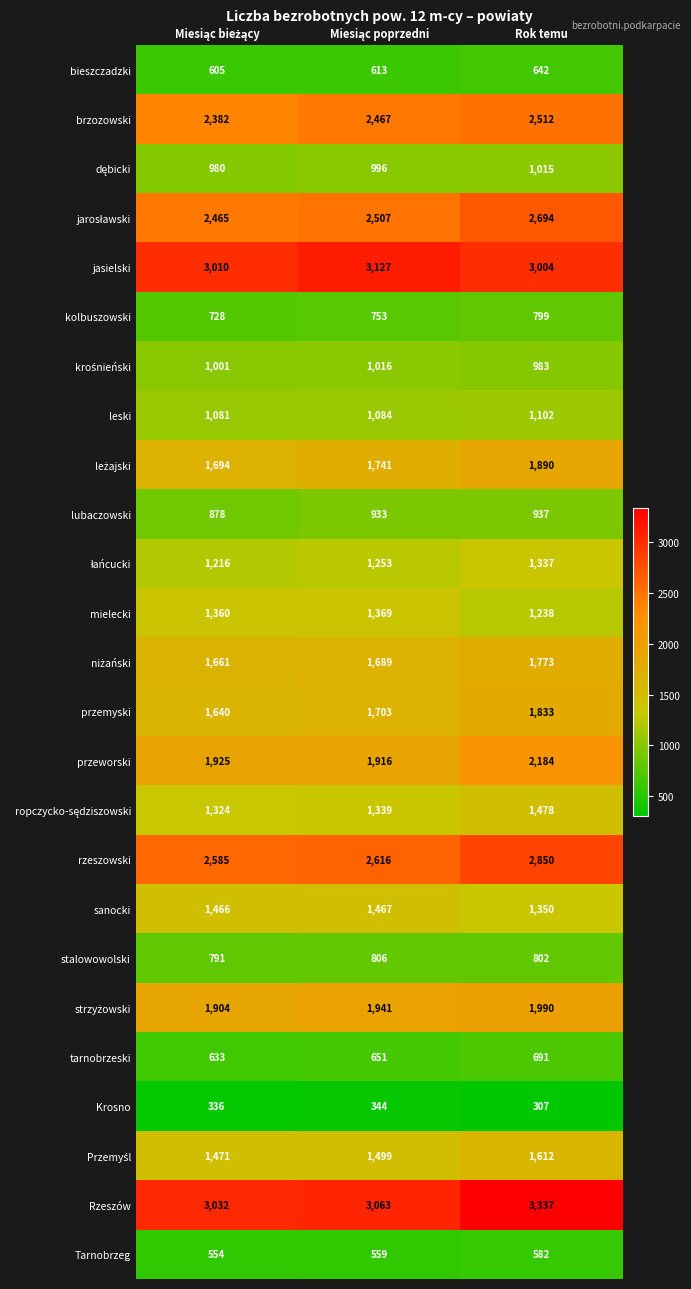

How many categories are shown in the chart?

3